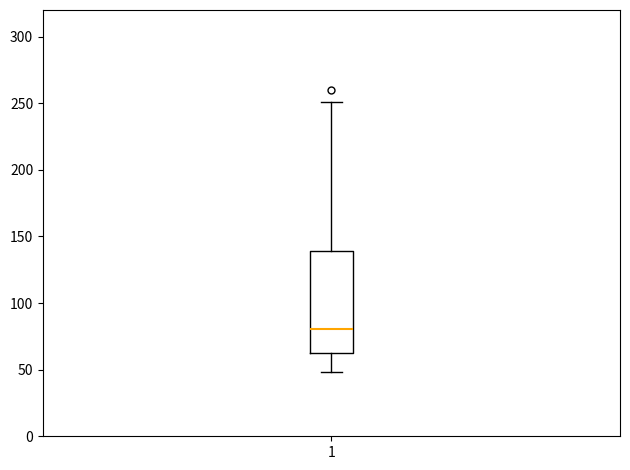

Read this box plot against the y-axis: the position of the median line, the range covered by the box, and the ends of both whiskers. The values are not printed on the chart, so give them approximately, as read against the axis.

median 80, box 60 to 140, whiskers 50 to 250